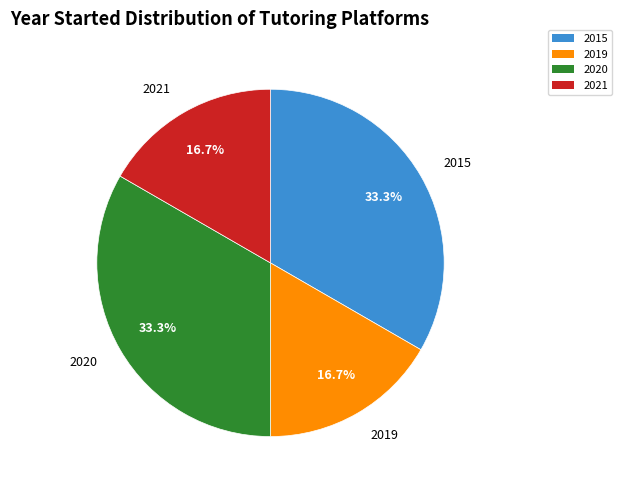

Is there any slice that represents more than half of the pie?

No